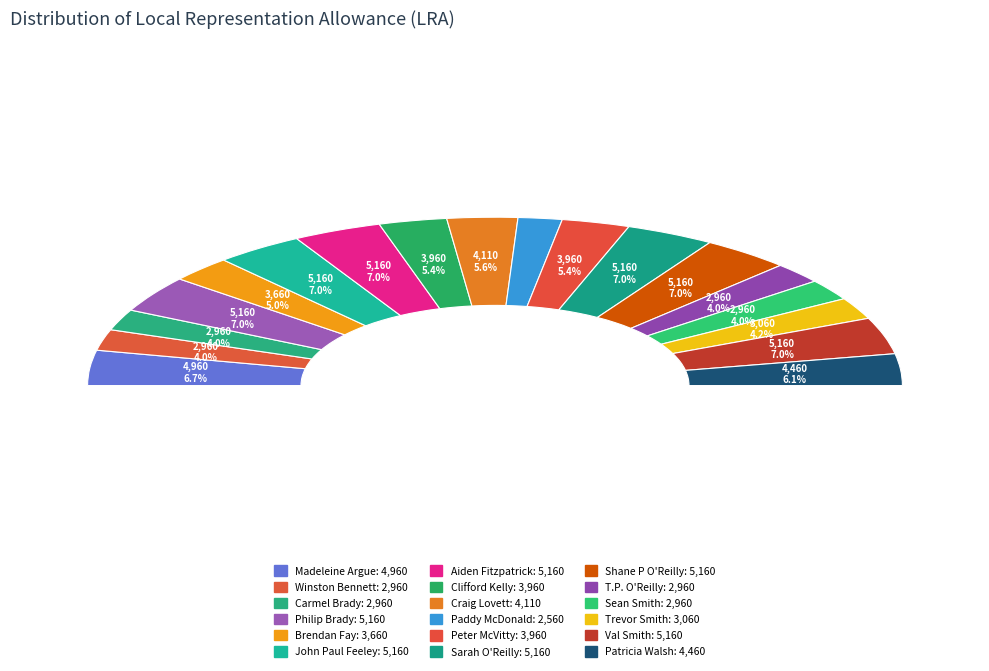

Which slice is the largest?

Philip Brady